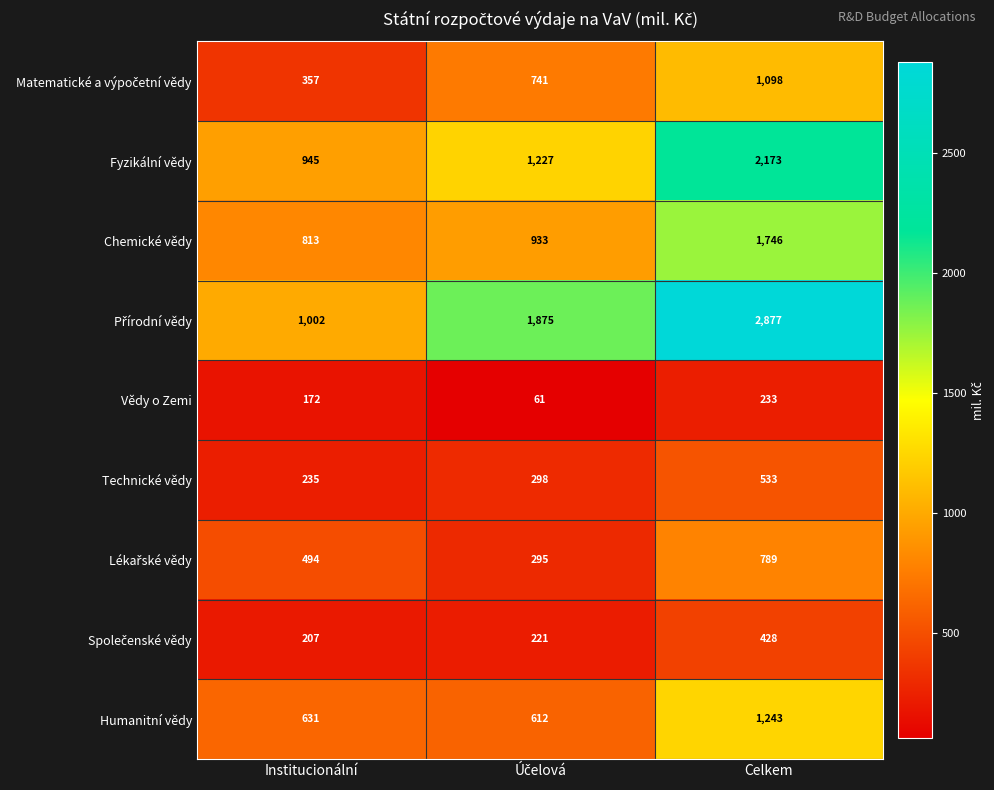

What is the greatest value displayed?

2877